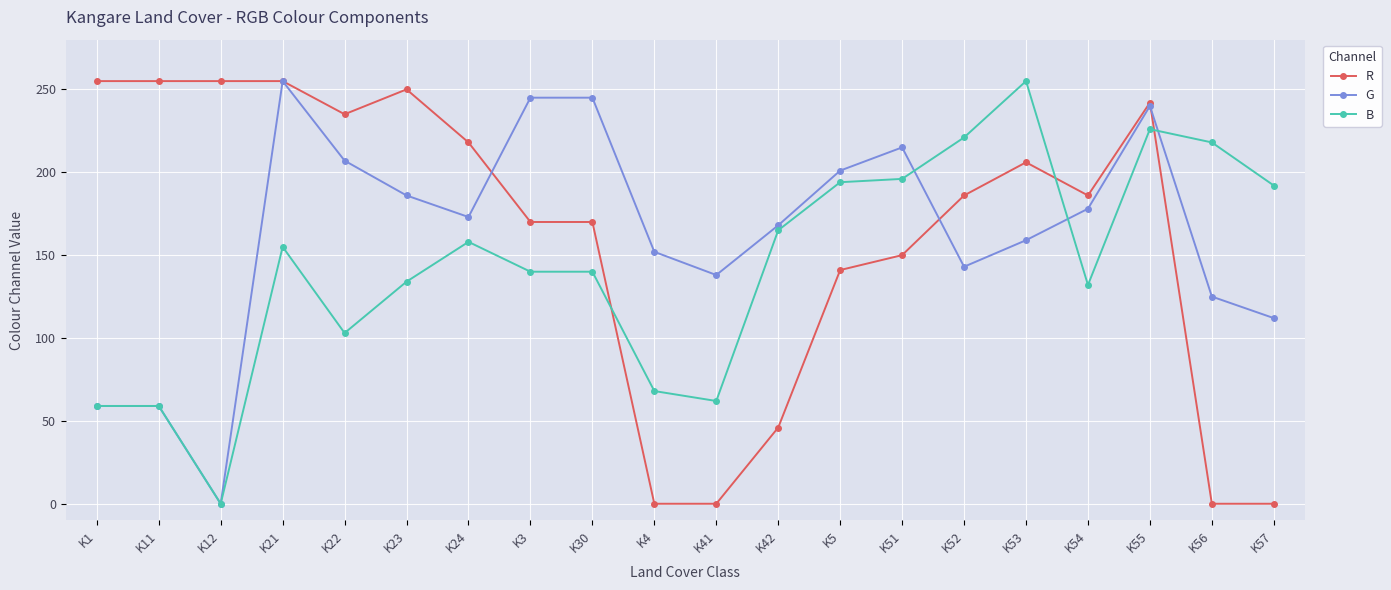

Which series changed the most between K30 and K56?

R